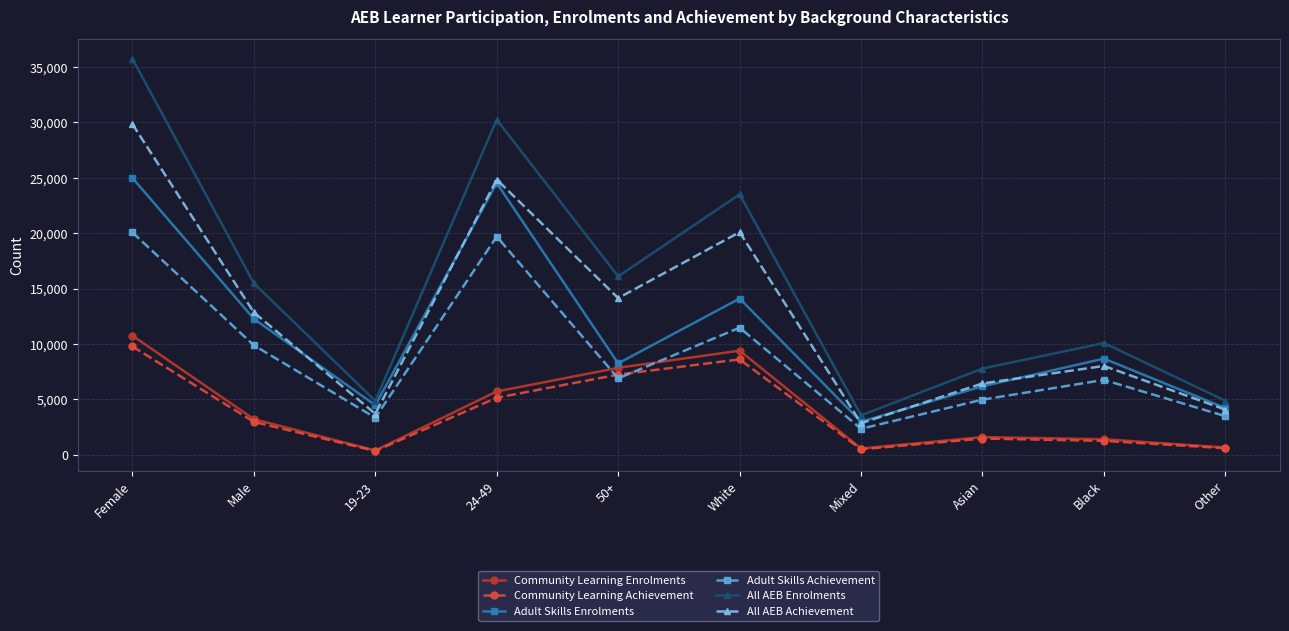

Which series has the largest total across all categories?

All AEB Enrolments